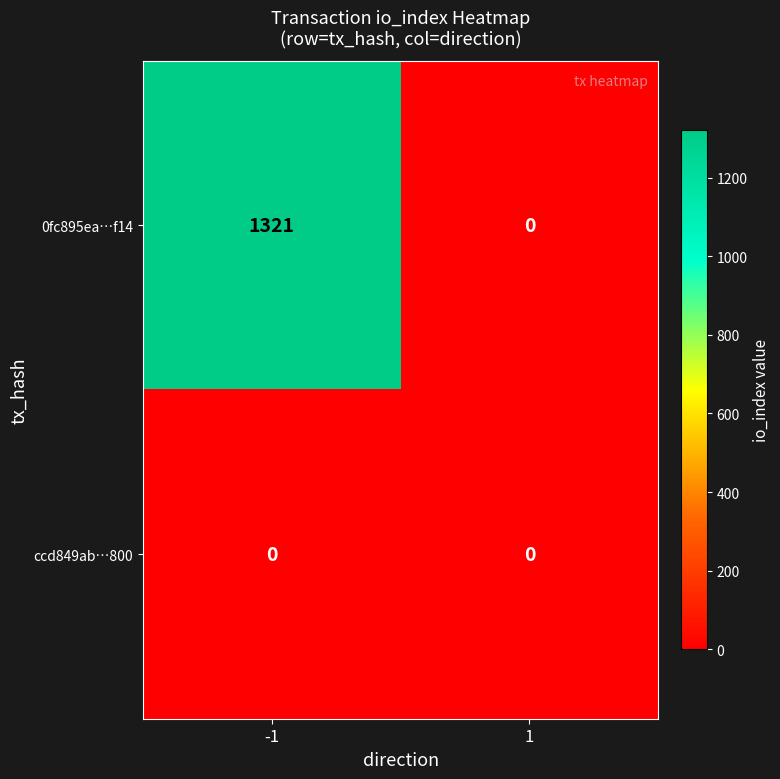

At which category is the sum across all series the highest?

-1